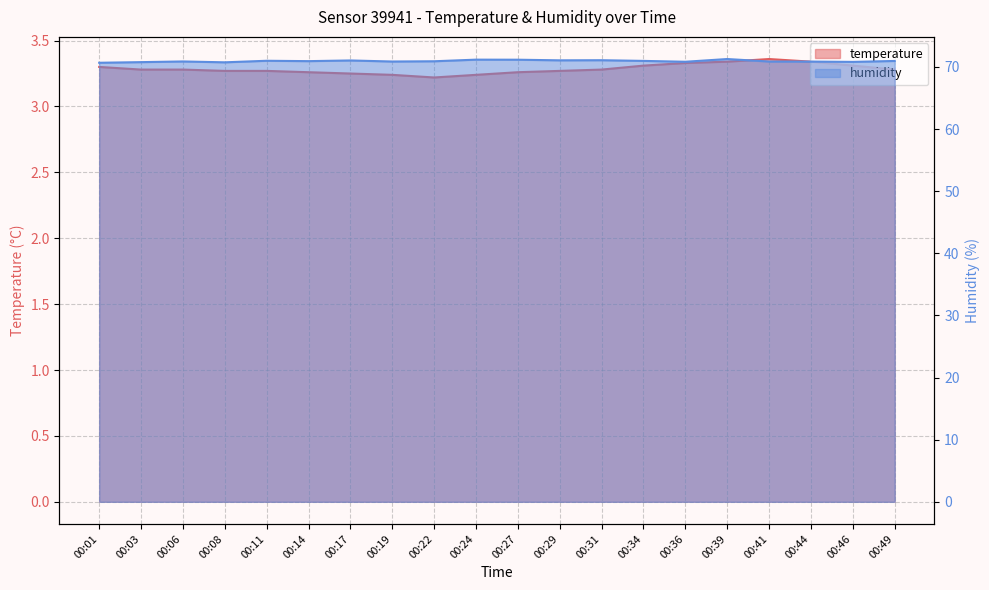

Is the value of humidity at 00:17 greater than the value of temperature at 00:36?

Yes